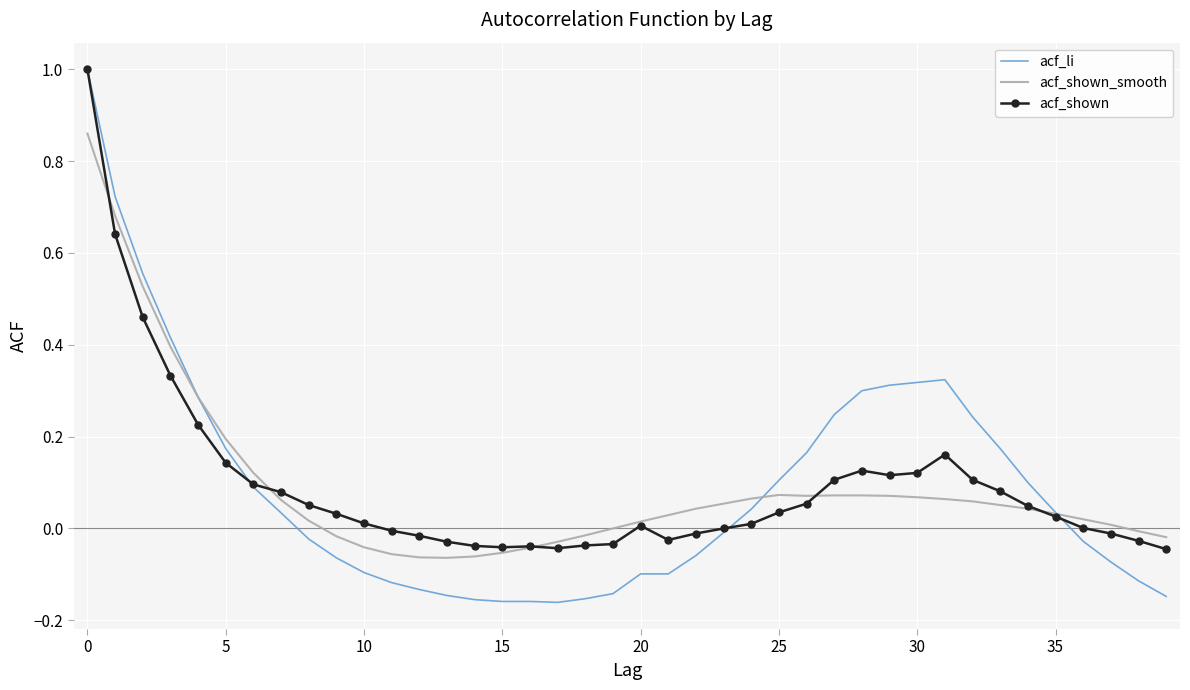

What is the greatest value displayed?

1.0